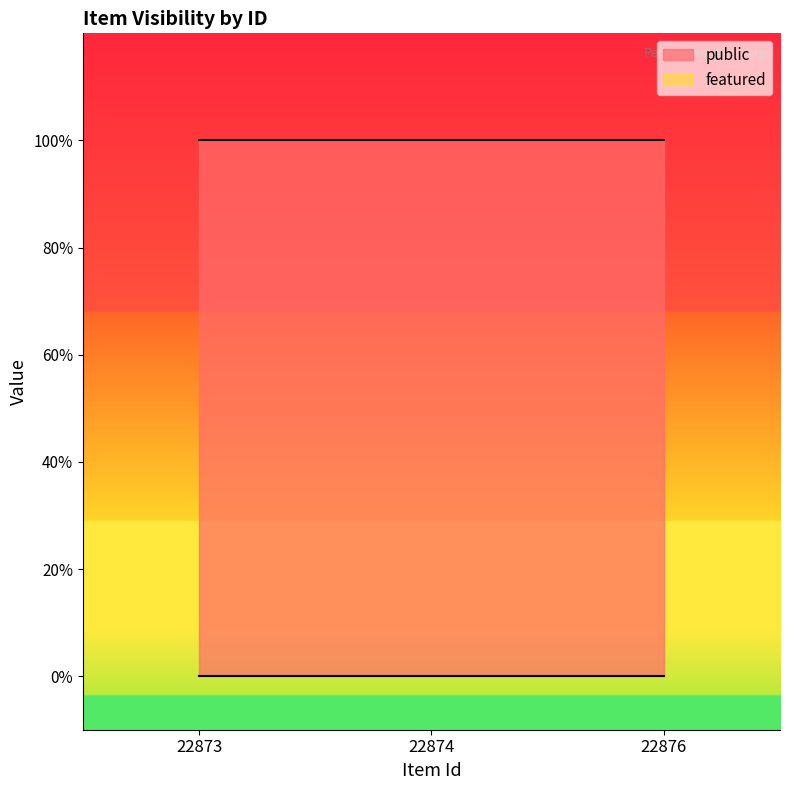

What is the value of the public point at the 1st from the left?

1